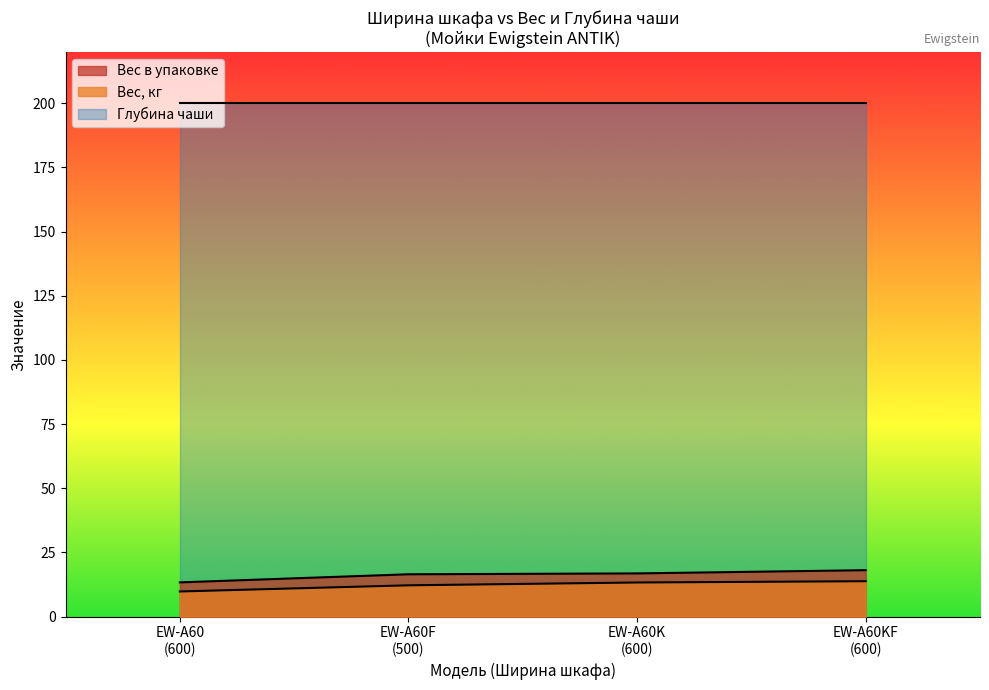

Count the number of categories in the chart.

4